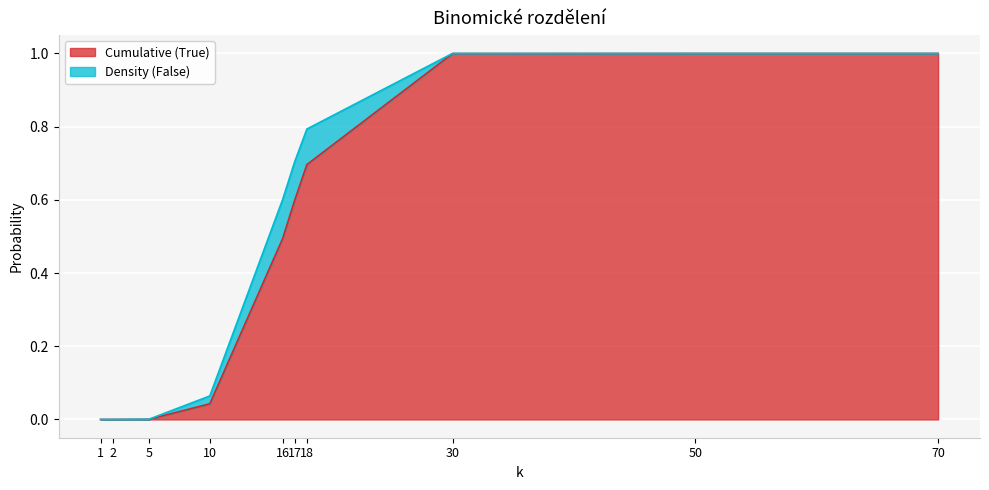

List the labels in order of value, largest first.

70, 50, 30, 18, 17, 16, 10, 5, 2, 1